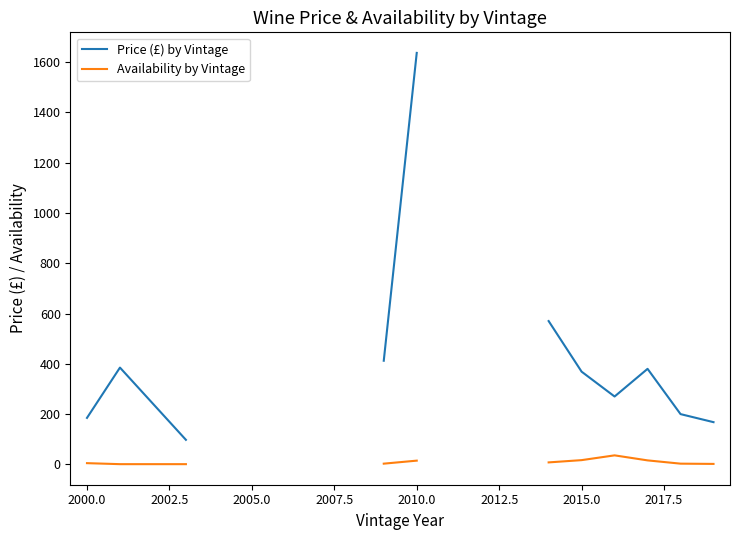

How many data points in Availability by Vintage are above 5?

5